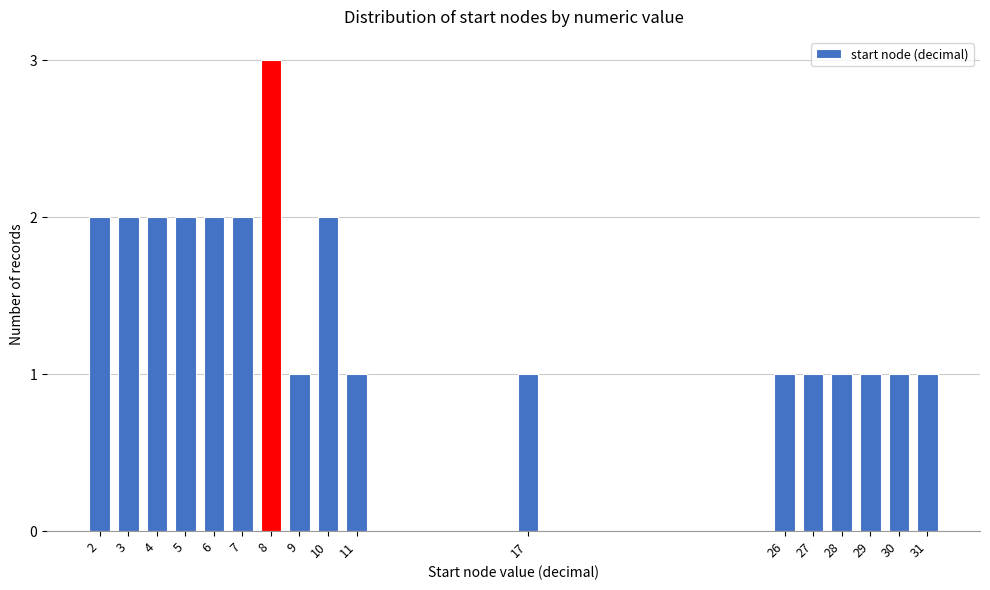

Reading right to left, extract all data points from this chart.

31=1	30=1	29=1	28=1	27=1	26=1	17=1	11=1	10=2	9=1	8=3	7=2	6=2	5=2	4=2	3=2	2=2